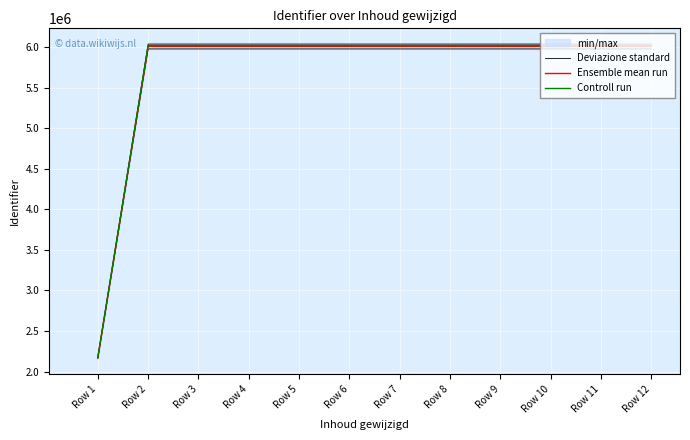

The Controll run series shows 6021195.4 at Row 5. True or false?

True